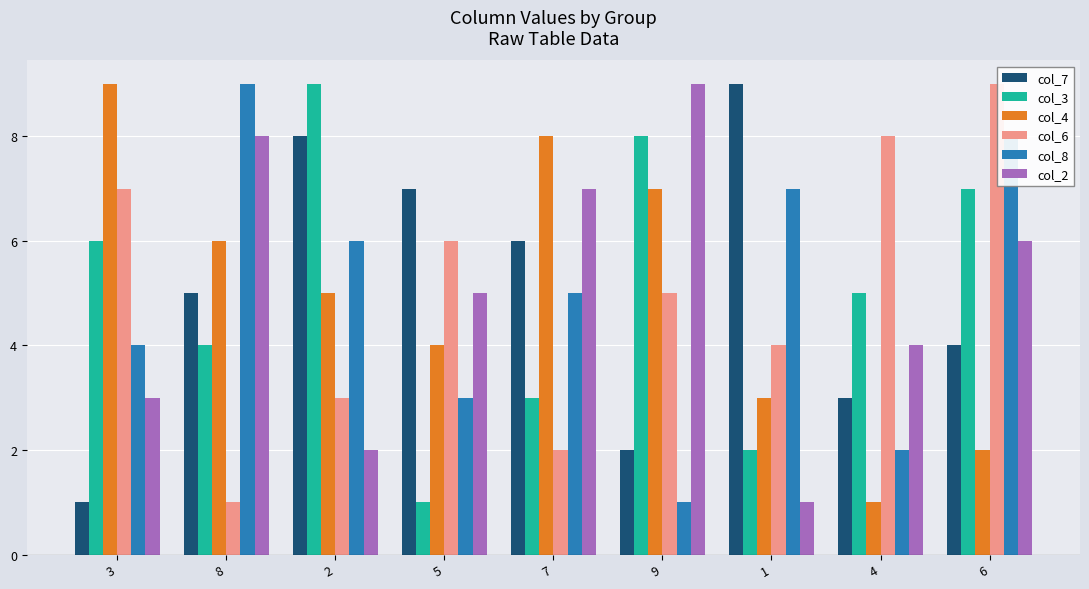

Read the col_2 value at 6.

6